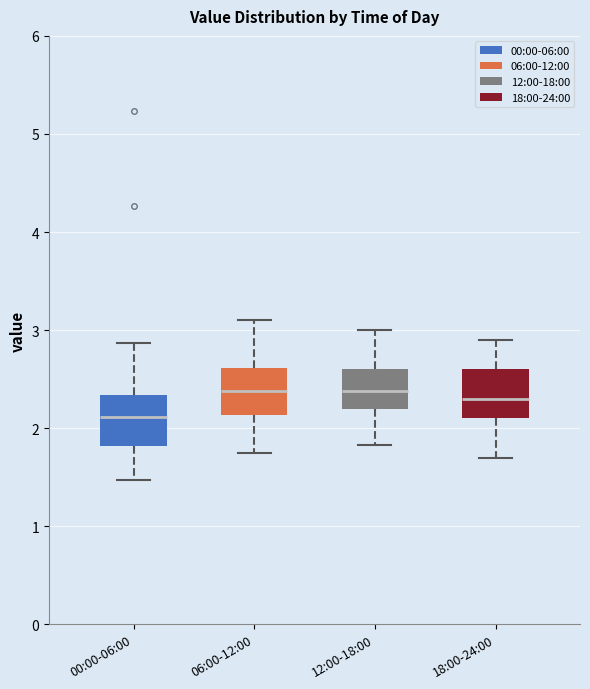

Reading left to right, transcribe this box plot: for each box, give where its median line is, the range the box spans, and where its two whiskers end, as read against the y-axis. The values are not printed on the chart, so give them approximately, as read against the axis.

00:00-06:00: median 2.1, box 1.8 to 2.3, whiskers 1.5 to 2.9
06:00-12:00: median 2.4, box 2.1 to 2.6, whiskers 1.8 to 3.1
12:00-18:00: median 2.4, box 2.2 to 2.6, whiskers 1.8 to 3.0
18:00-24:00: median 2.3, box 2.1 to 2.6, whiskers 1.7 to 2.9